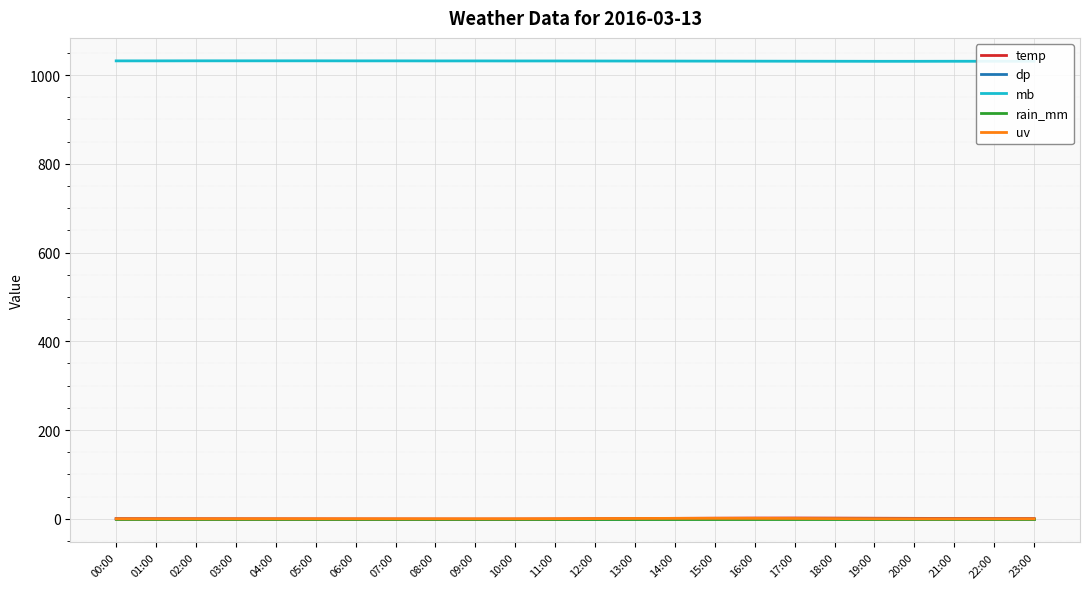

Which series has the largest total across all categories?

mb